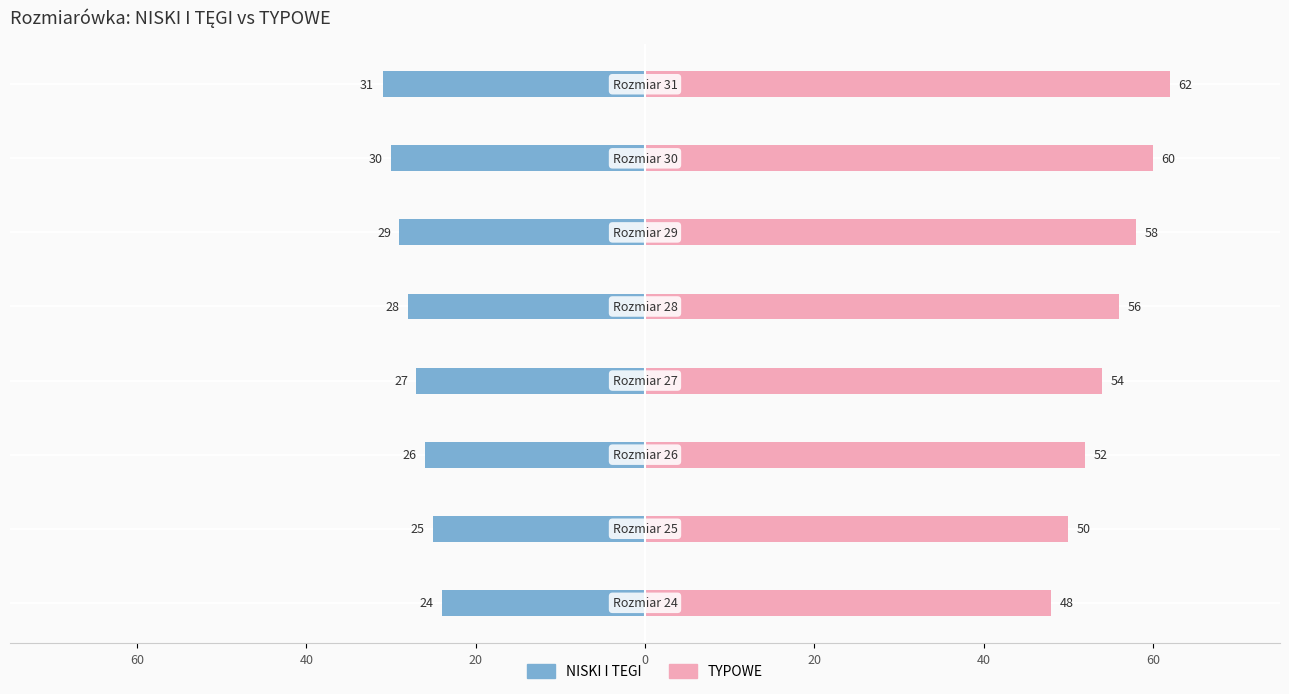

What is the difference between the second highest and minimum values in the NISKI I TEGI series?

6